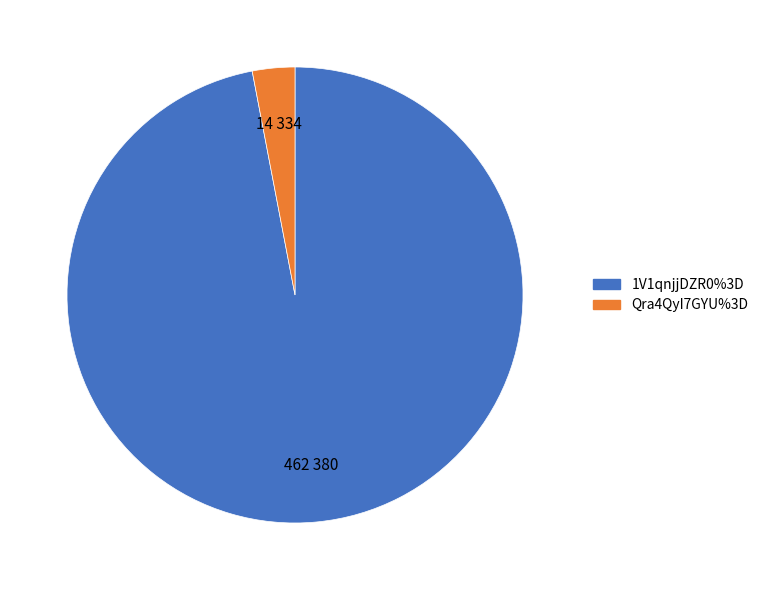

Does 1V1qnjjDZR0%3D account for over 50% of the chart?

Yes